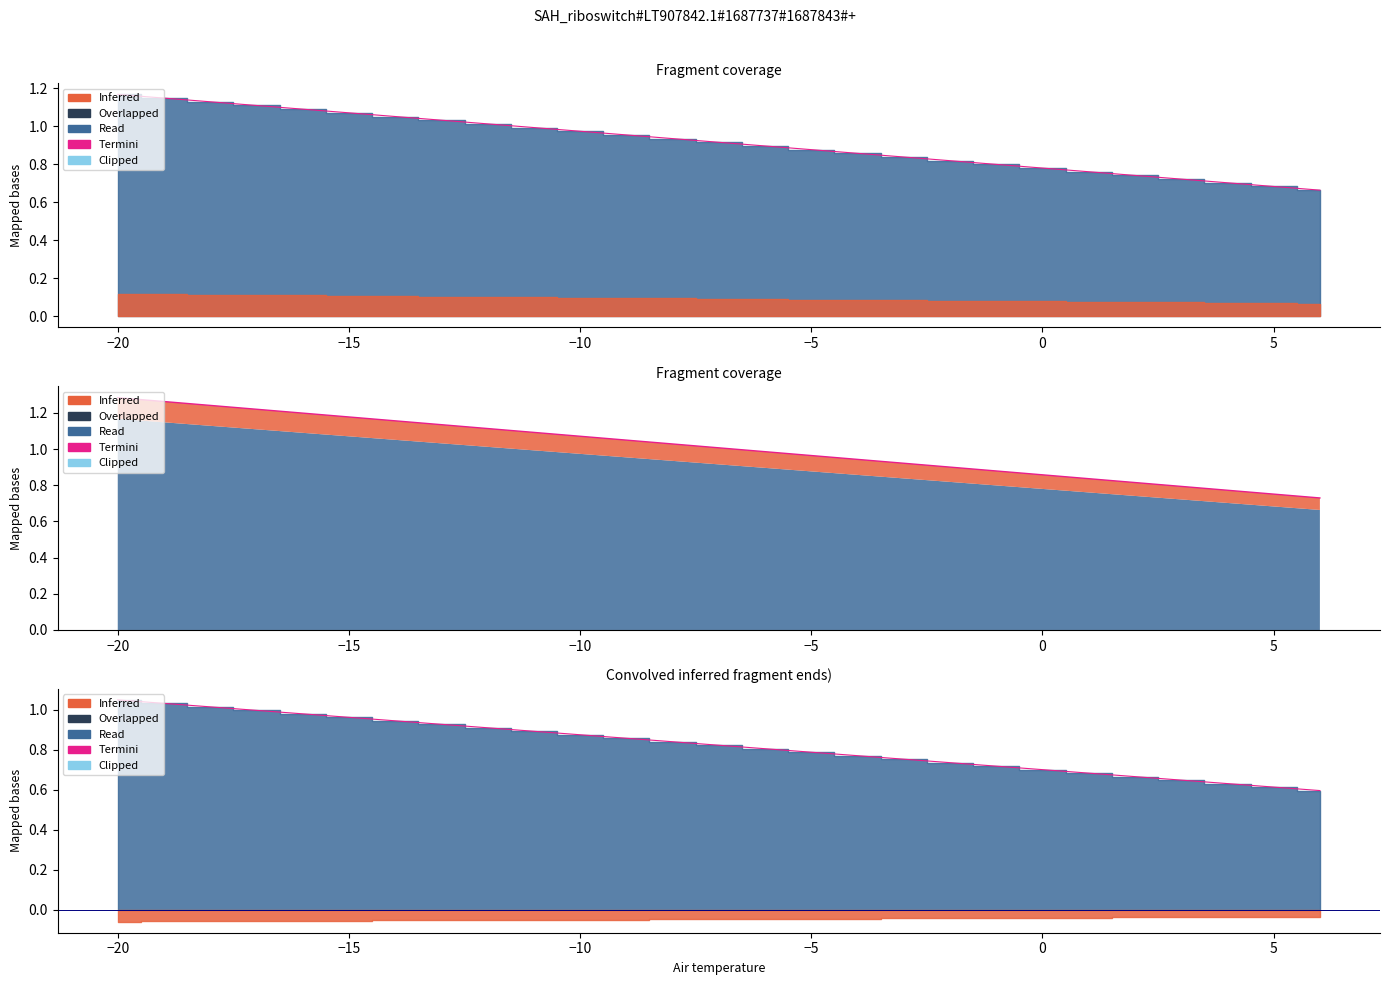

True or false: there are more than 1 points higher than both neighbors.

False